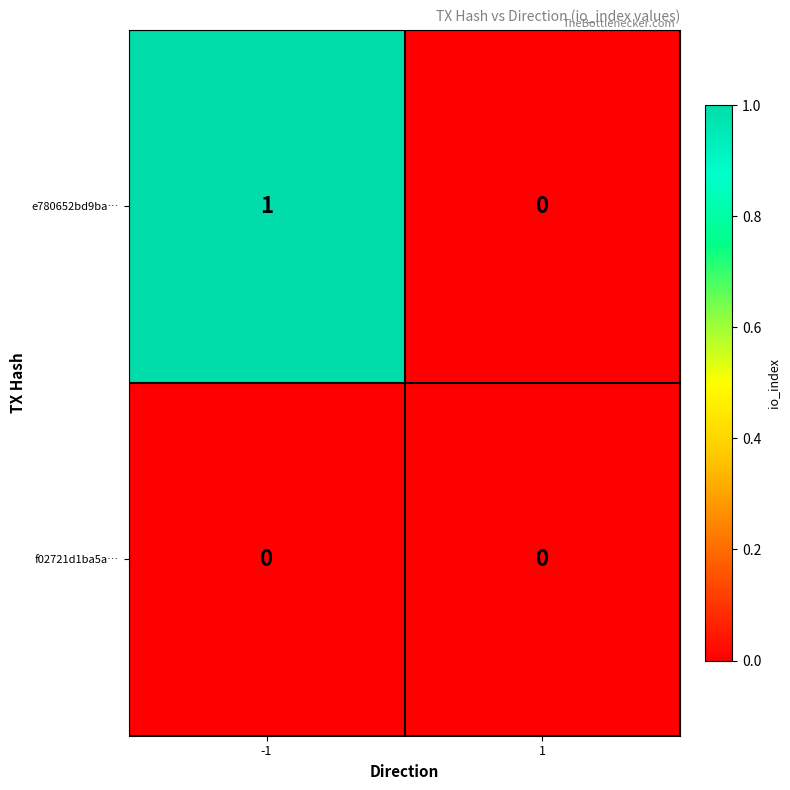

True or false: e780652bd9ba… has a value of -1 at 1.

False